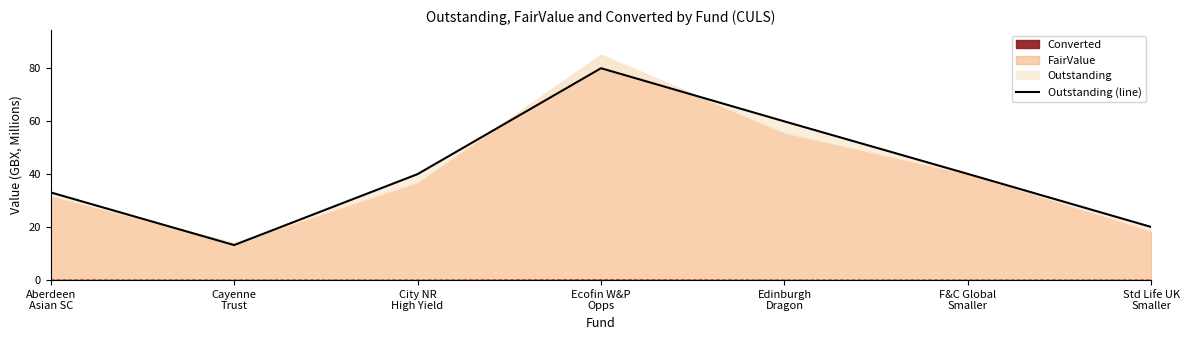

Which has a higher value, Std Life UK
Smaller or F&C Global
Smaller?

F&C Global
Smaller